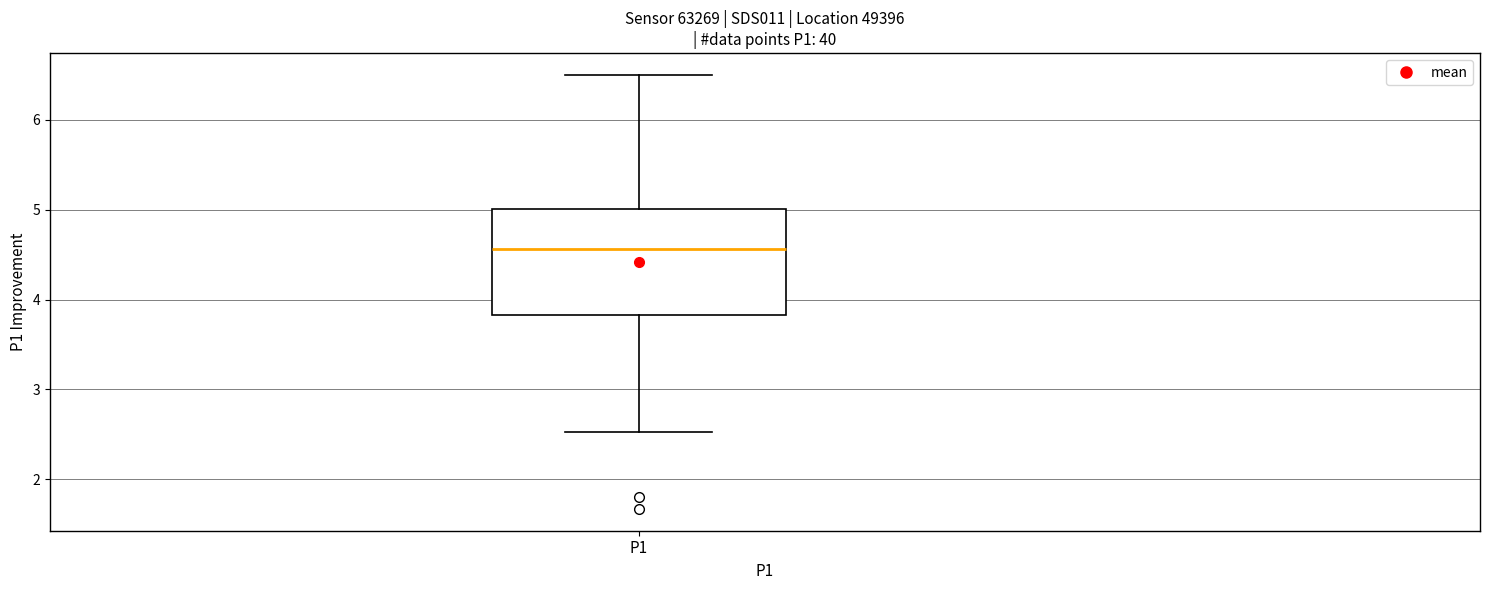

Transcribe this box plot: give where the median line is, the range the box spans, and where the two whiskers end, as read against the y-axis. The values are not printed on the chart, so give them approximately, as read against the axis.

median 4.6, box 3.8 to 5.0, whiskers 2.5 to 6.5